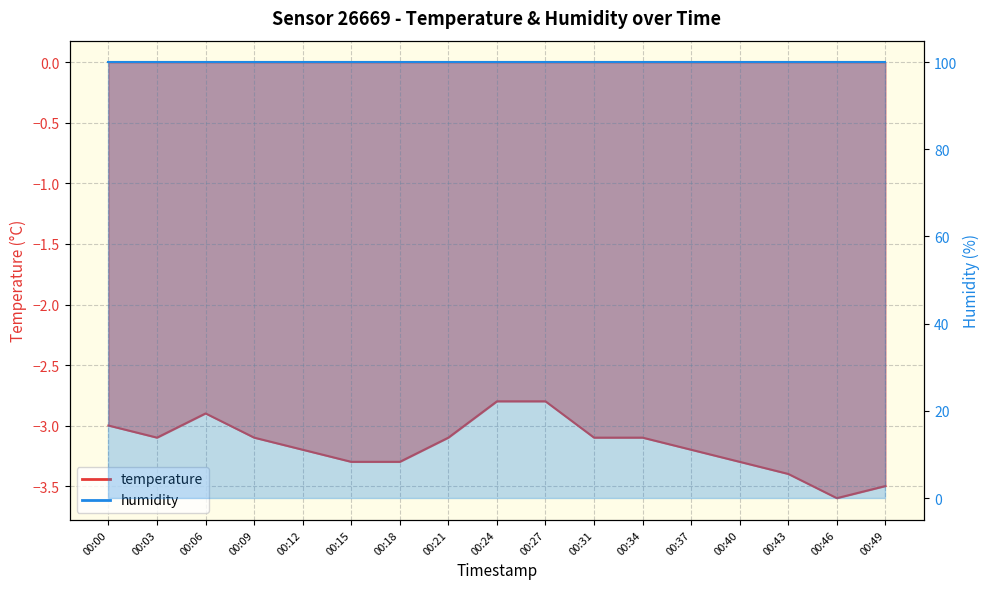

What is the change in value from 00:37 to 00:43?

-0.2